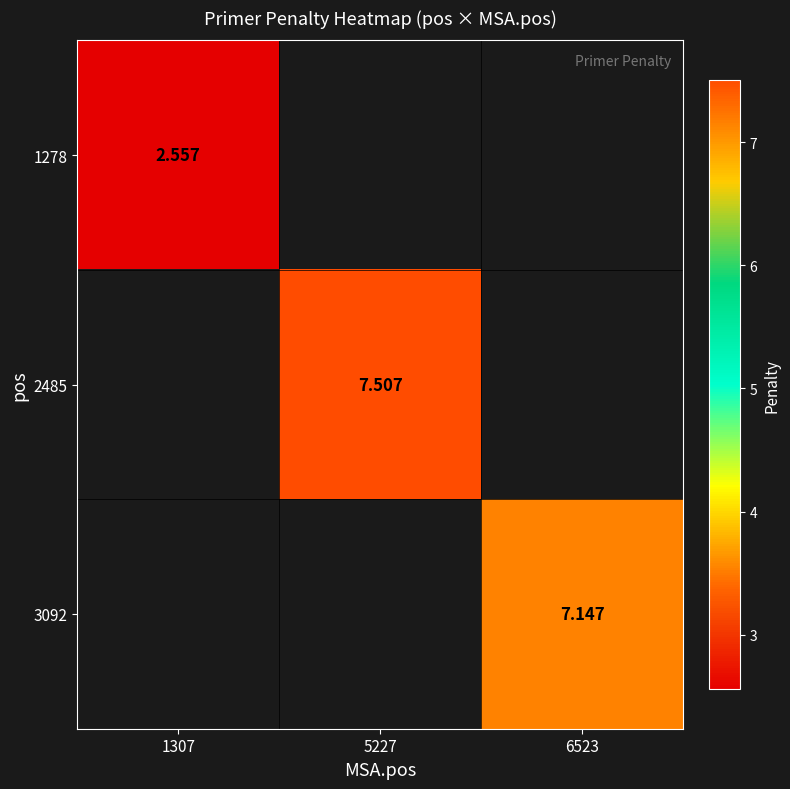

Is the value of 3092 at 6523 greater than the value of 2485 at 1307?

No